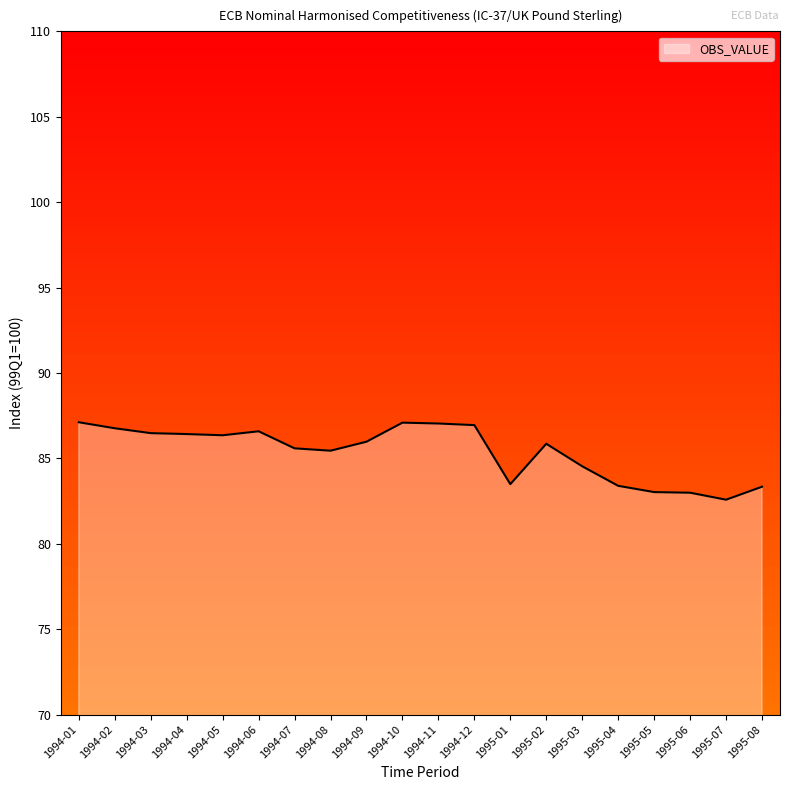

Is it true that the value at 1995-08 is 128.5?

False